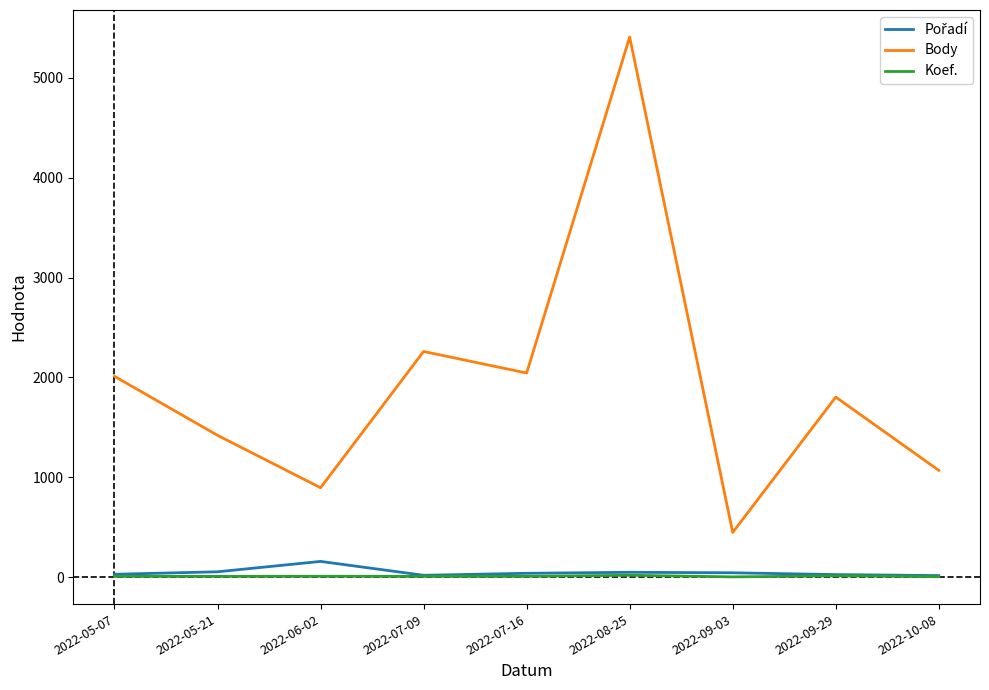

Which series has the largest range (max minus min)?

Body